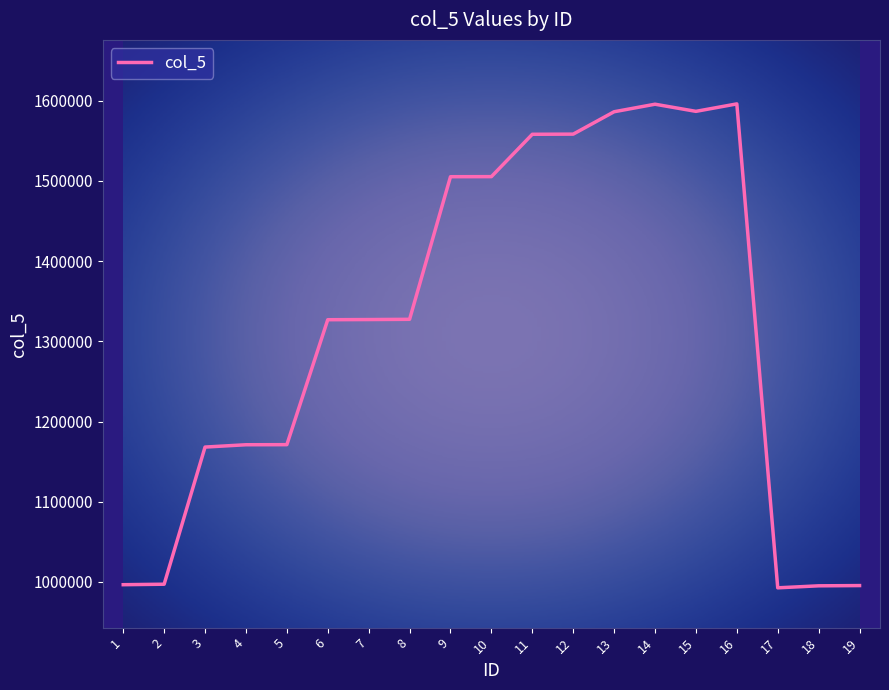

What is the greatest value displayed?

1596121